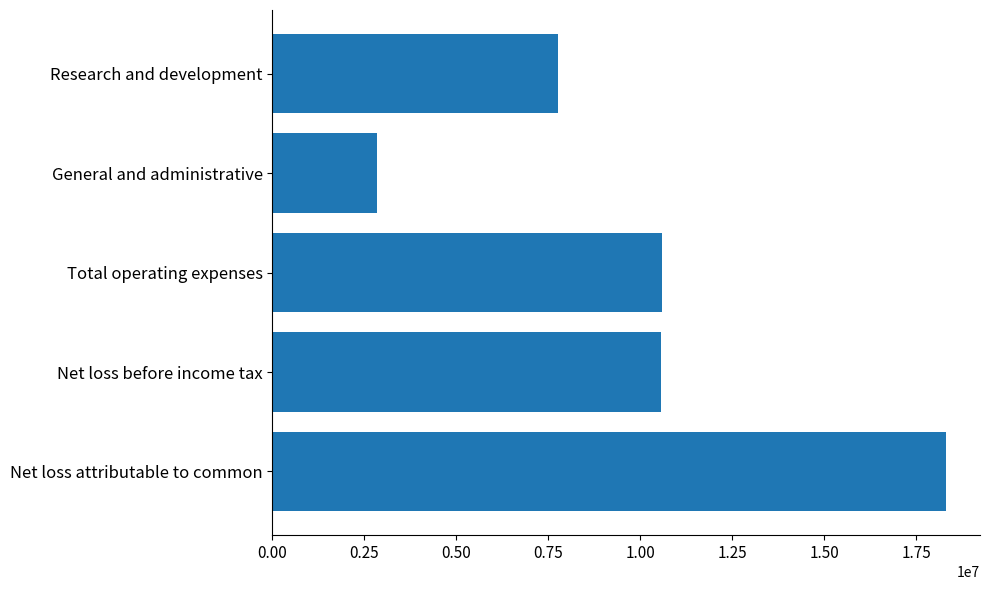

What is the change in value from General and administrative to Net loss before income tax?

+7729654